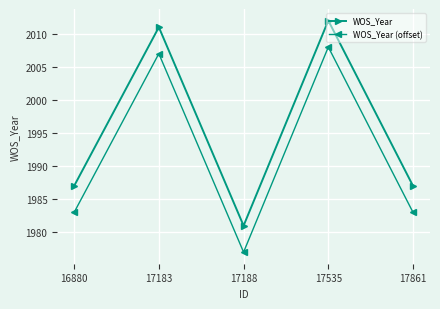

True or false: WOS_Year and WOS_Year (offset) cross at least once.

False